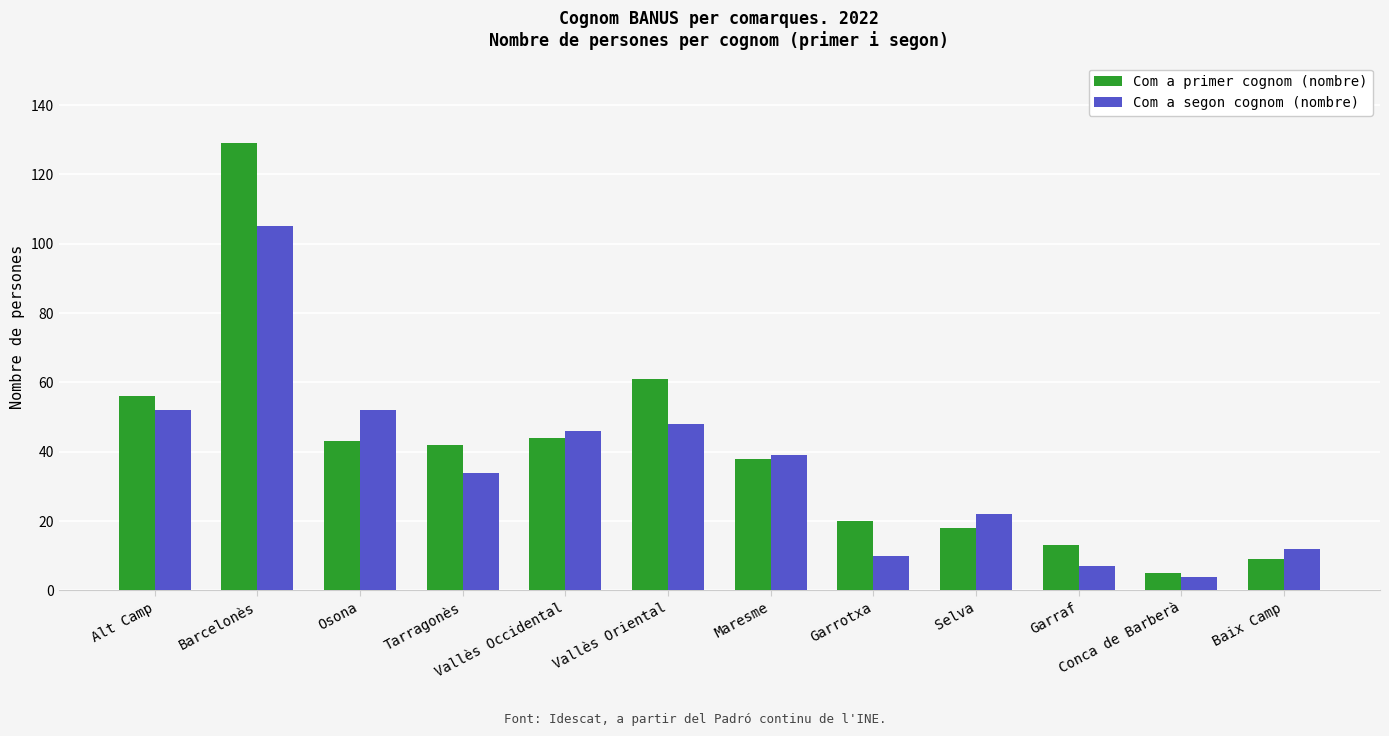

Rank the series by their maximum value, from lowest to highest.

Com a segon cognom (nombre), Com a primer cognom (nombre)